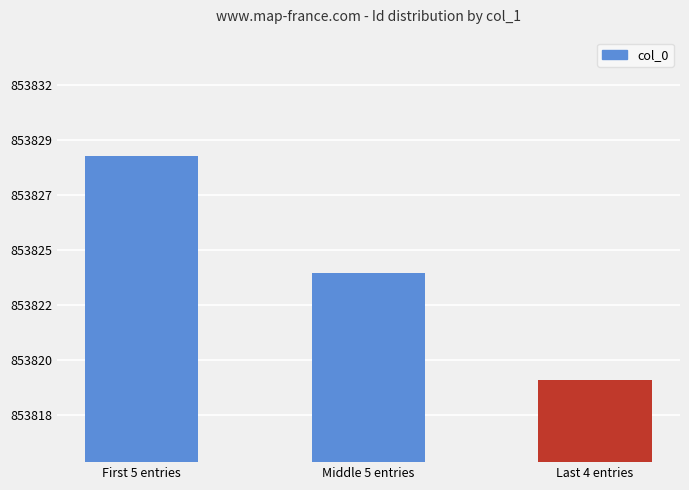

Reading left to right, extract all data points from this chart.

First 5 entries=853829.0	Middle 5 entries=853824.0	Last 4 entries=853819.5